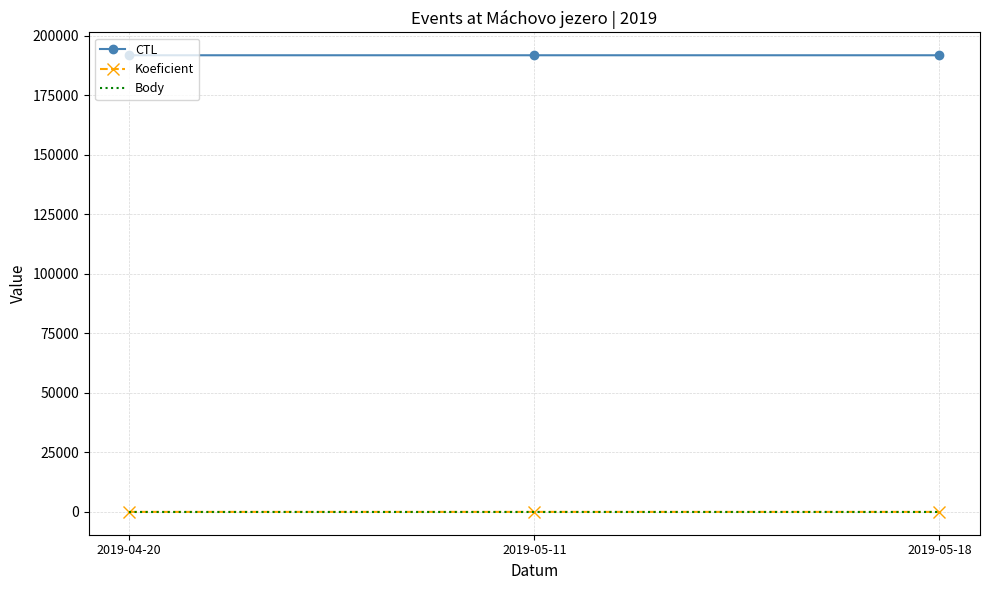

Which series has the largest total across all categories?

CTL